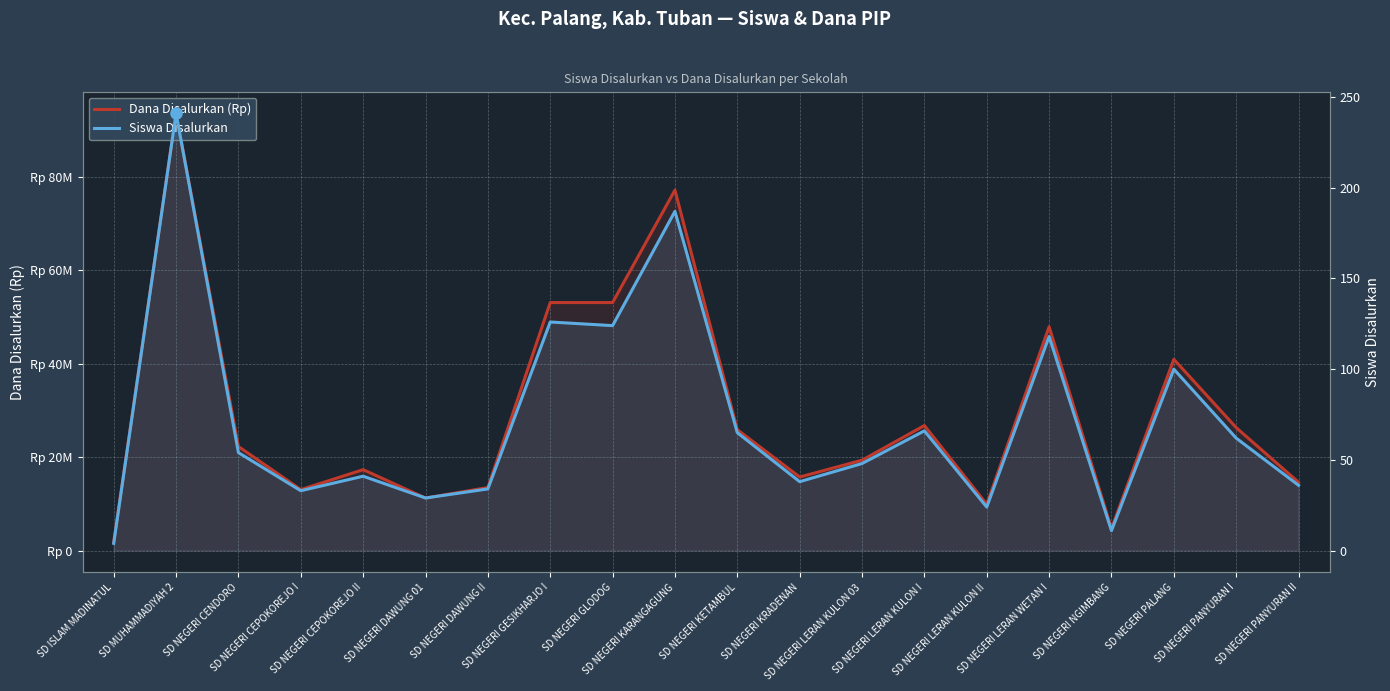

Rank the series by their maximum value, from highest to lowest.

Dana Disalurkan (Rp), Siswa Disalurkan